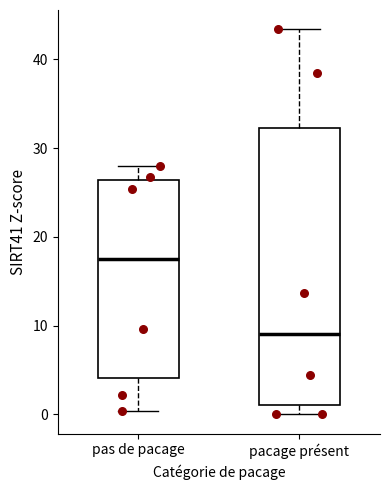

Reading left to right, read every box against the y-axis: the position of its median line, the range the box covers, and the ends of its whiskers. The values are not printed on the chart, so give them approximately, as read against the axis.

pas de pacage: median 18, box 4 to 26, whiskers 0 to 28
pacage présent: median 9, box 1 to 32, whiskers 0 to 43